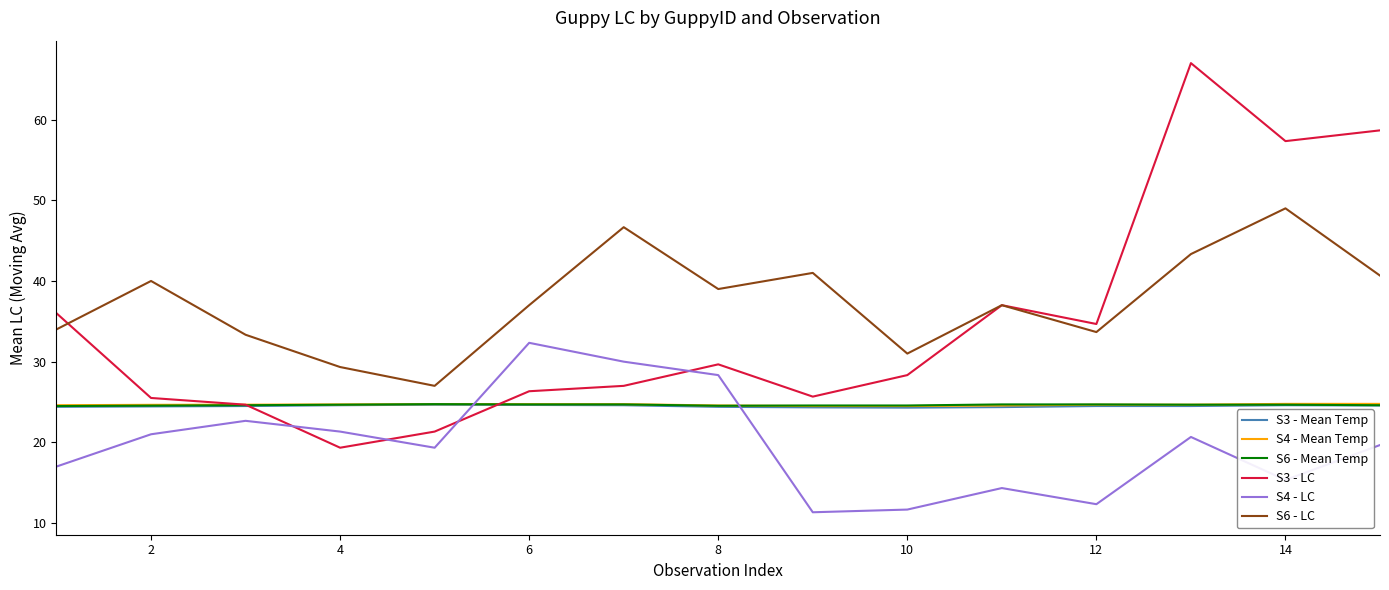

What are all the series names shown in the legend?

S3 - Mean Temp, S4 - Mean Temp, S6 - Mean Temp, S3 - LC, S4 - LC, S6 - LC